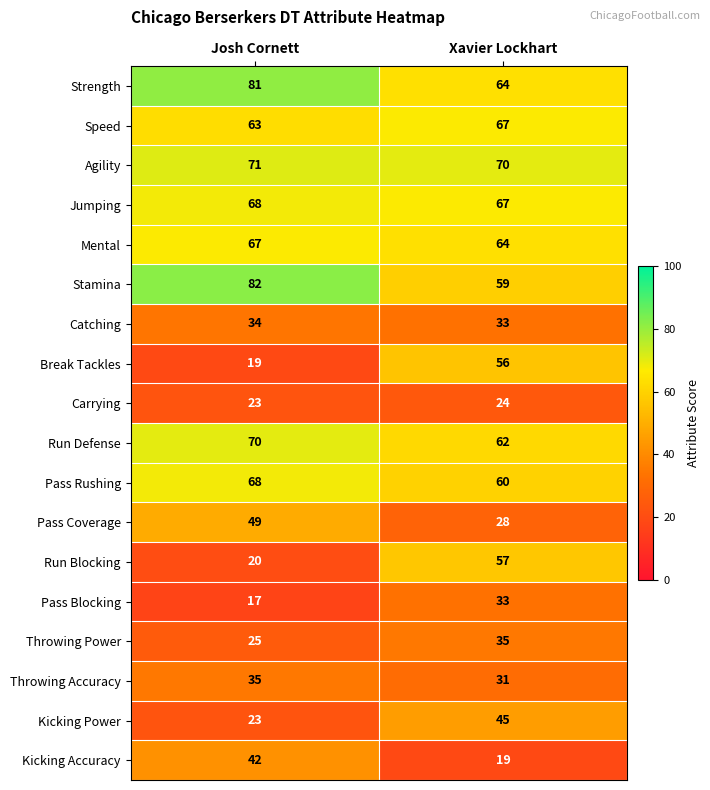

The value of Pass Coverage at Josh Cornett is 21. True or false?

False